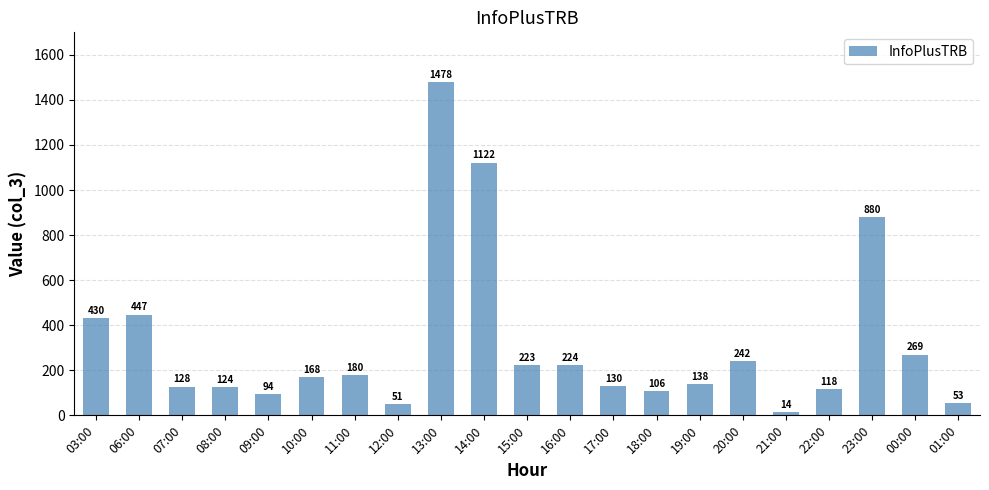

What position from the right is 23:00?

3